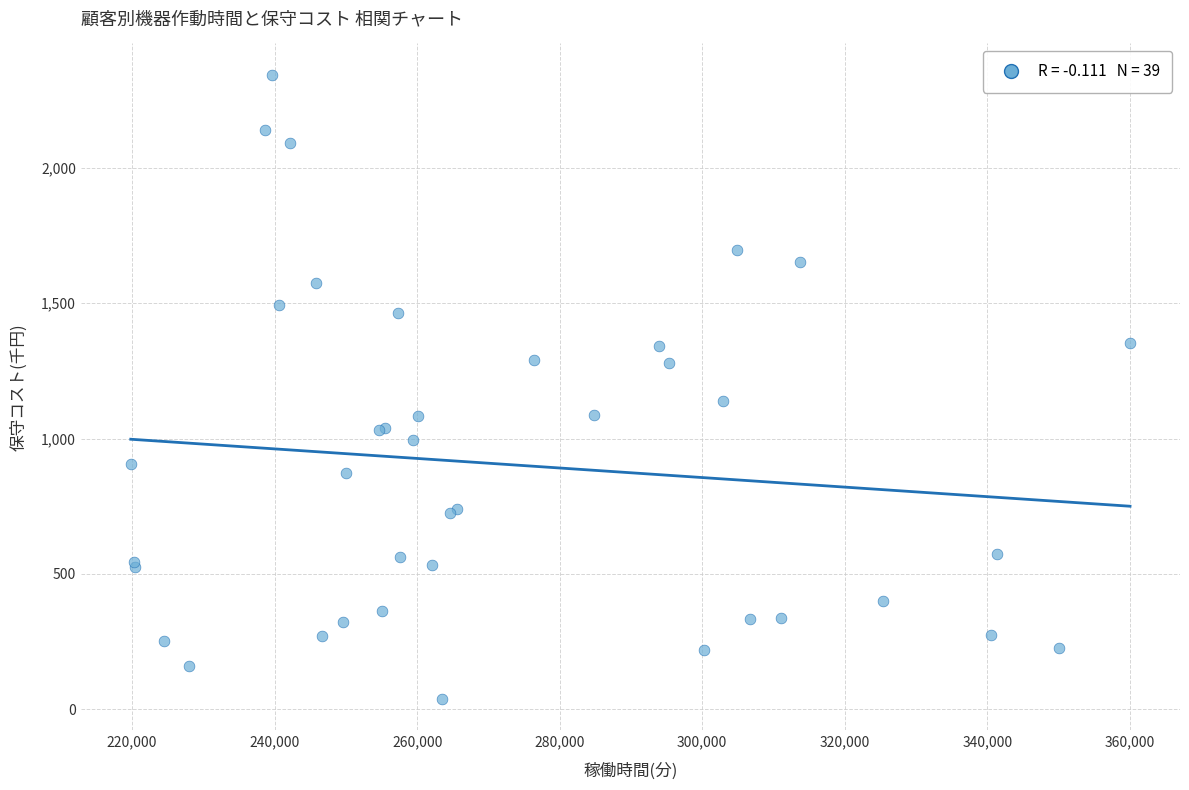

What Y value in the scatter plot is closest to 1191?

1138